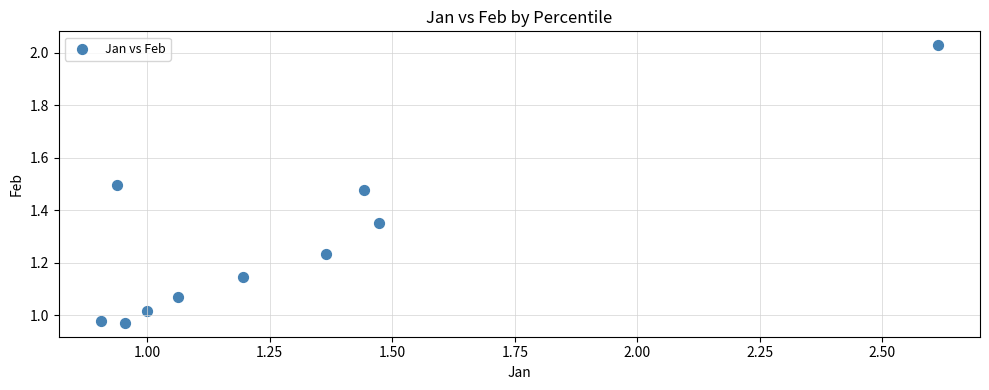

What is the average Y value?

1.3